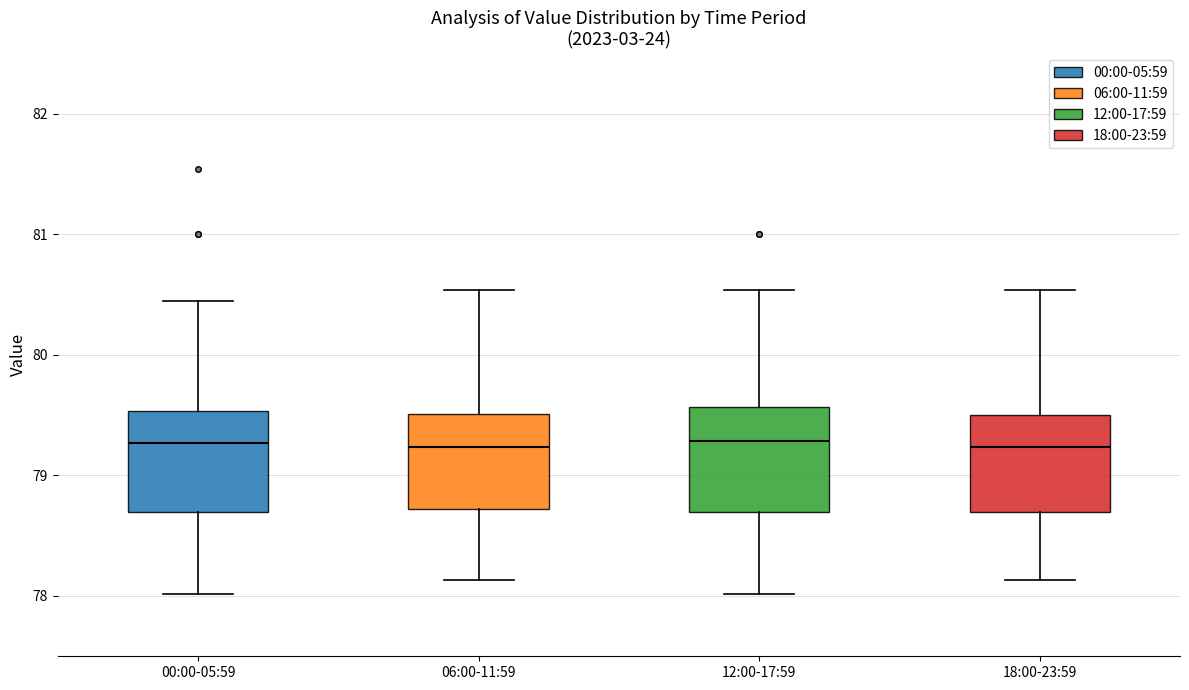

Where does the median line of the box for 00:00-05:59 sit on the y-axis? The values are not printed on the chart, so give them approximately, as read against the axis.

79.3